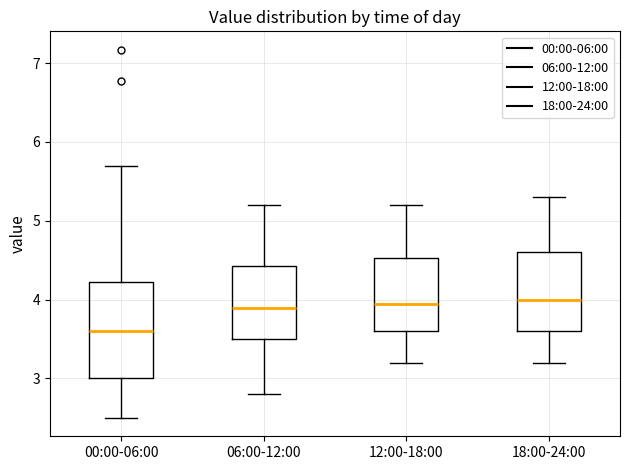

Which box's median line is the lowest?

00:00-06:00